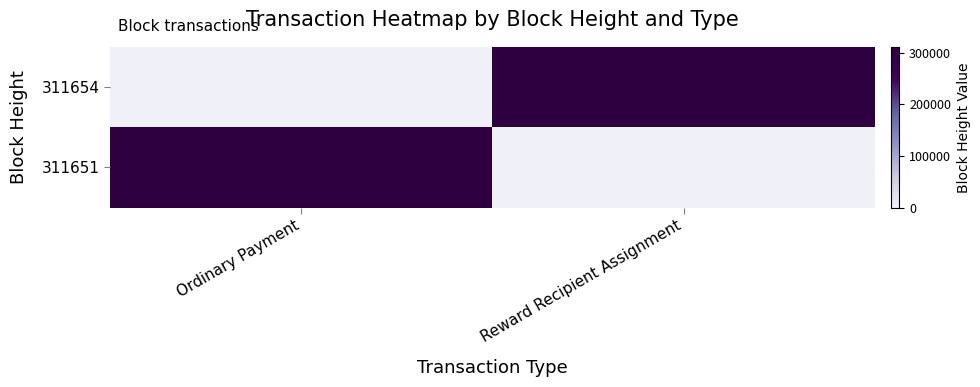

Rank the series by their average value, from highest to lowest.

311654, 311651